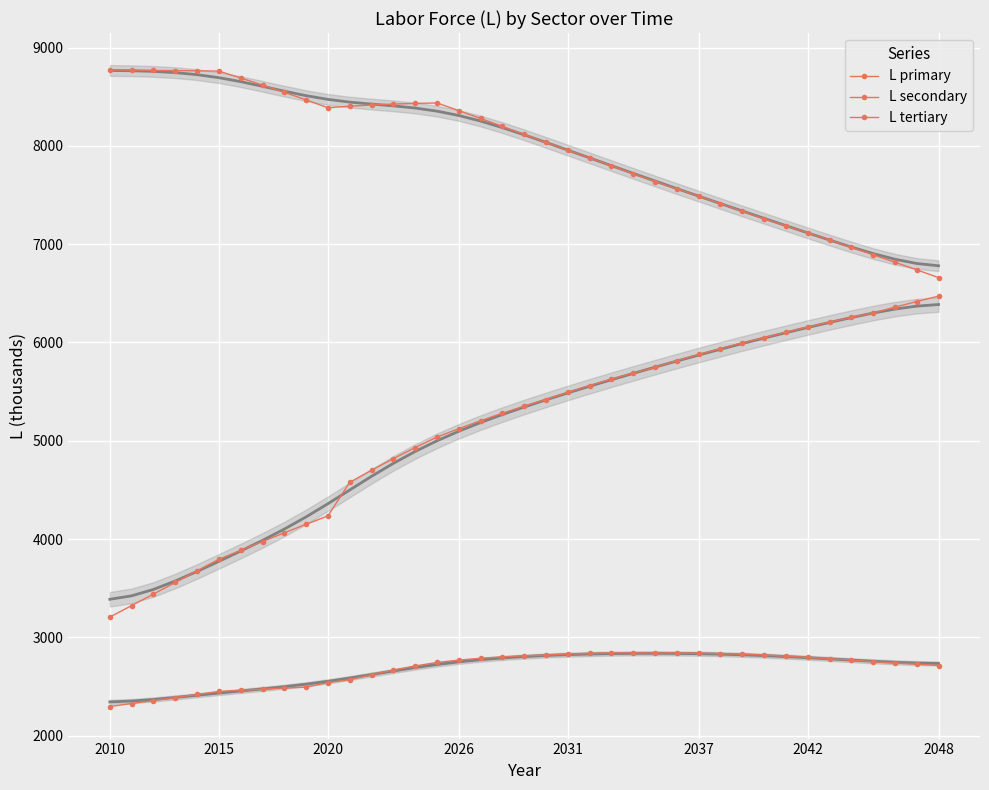

What is the total value across all series at 35?

15943.8